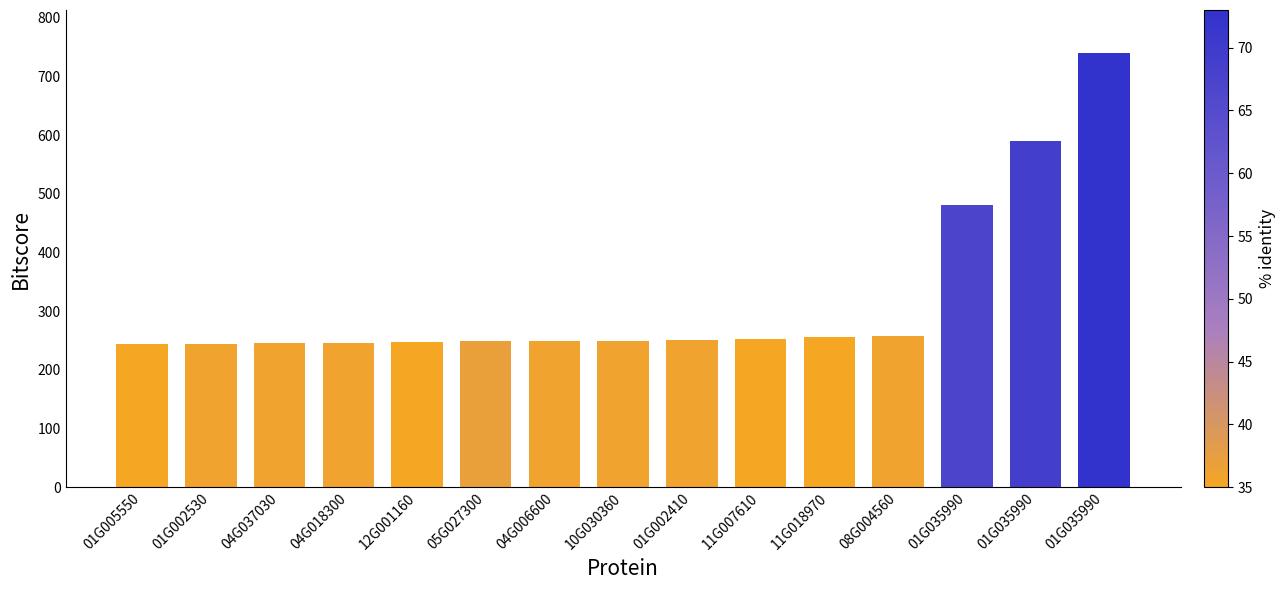

What is the change in value from 01G002530 to 05G027300?

+3.9